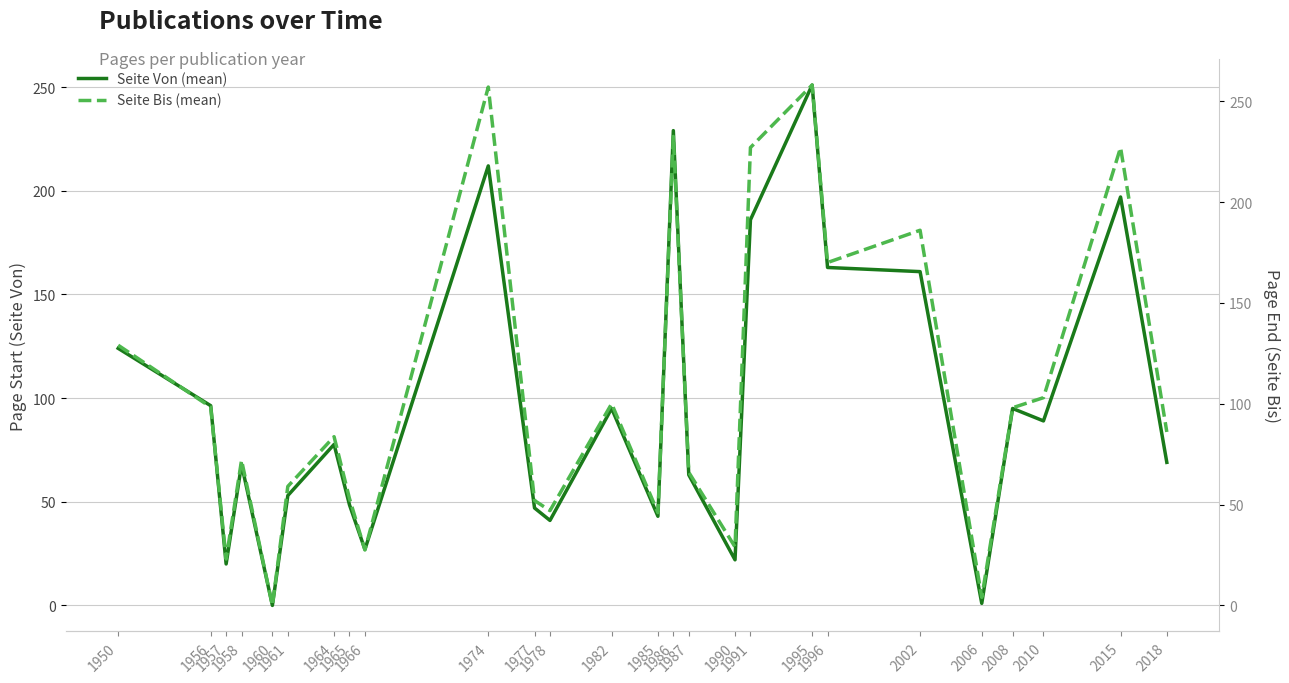

True or false: Seite Von (mean) and Seite Bis (mean) cross at least once.

False